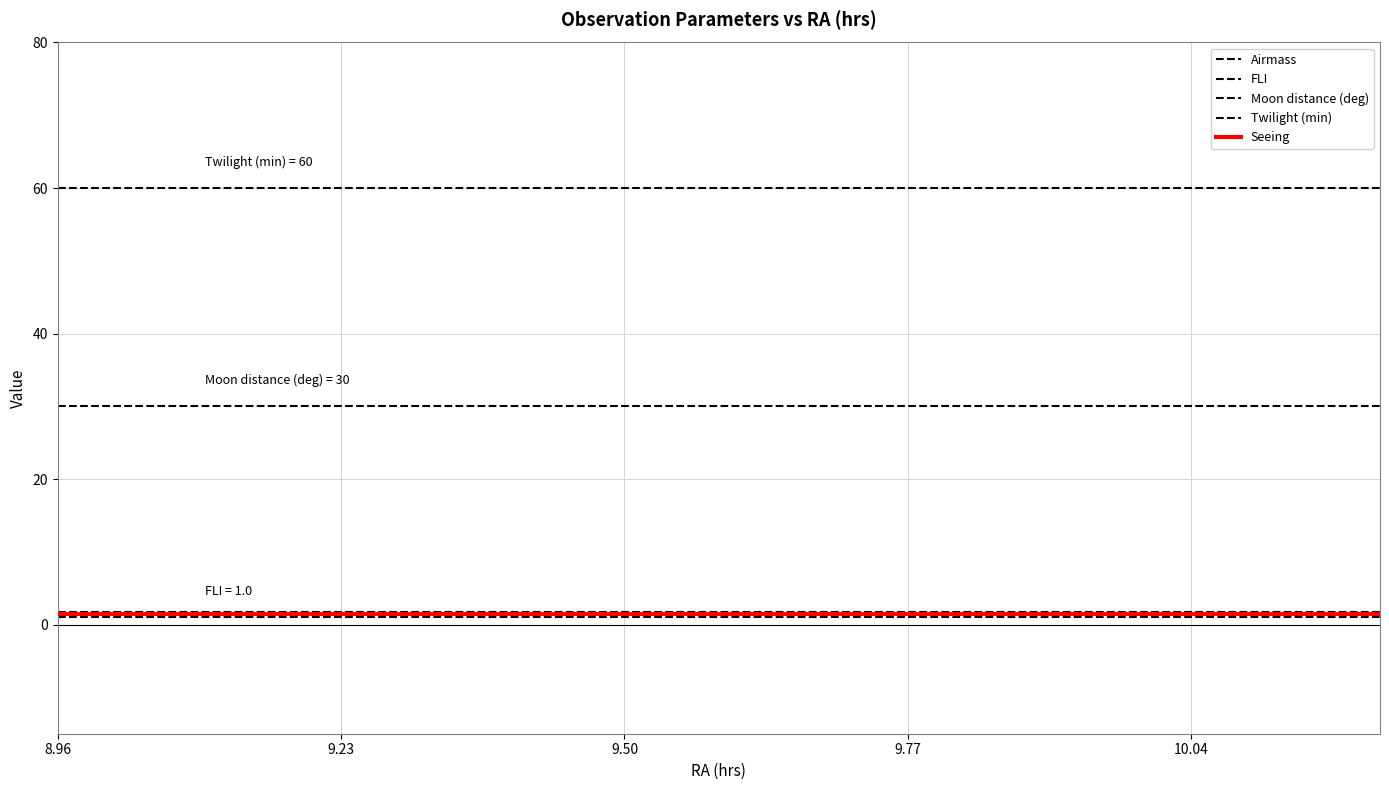

How many lines are shown in the chart?

5